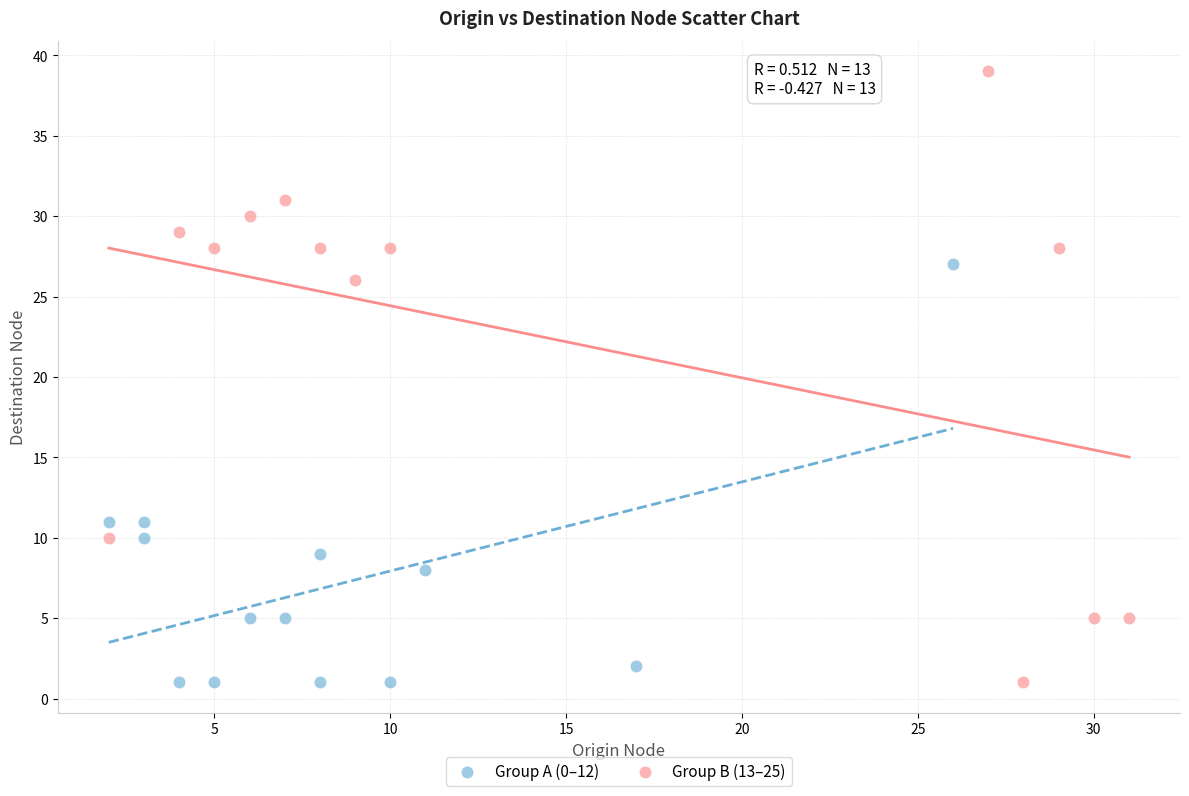

Which series reaches the maximum Y coordinate?

Group B (13–25)